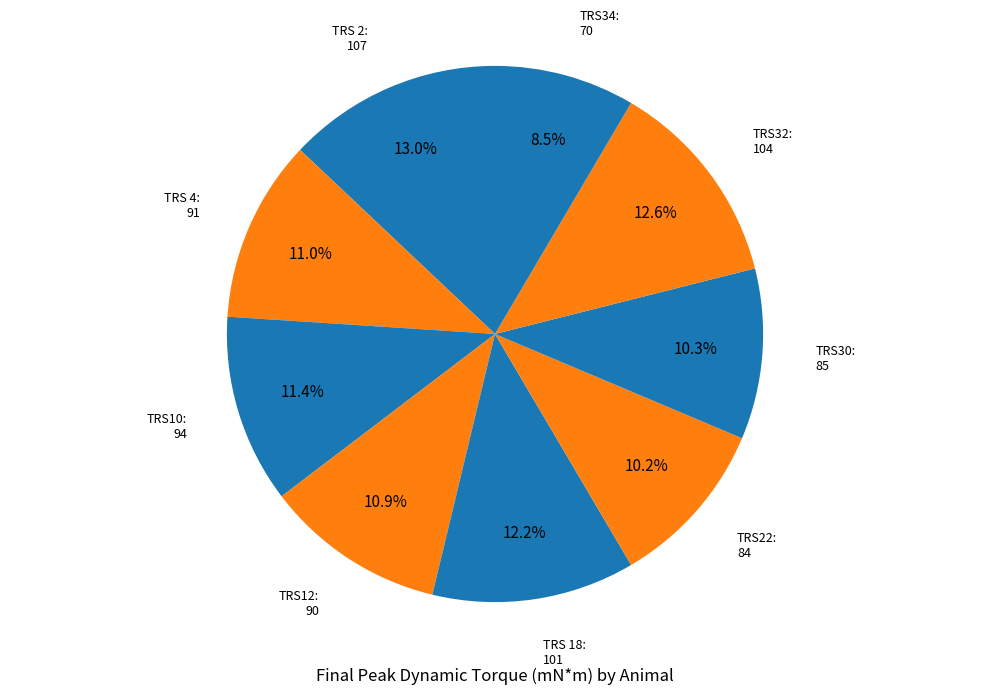

Which slice is the largest?

TRS 2